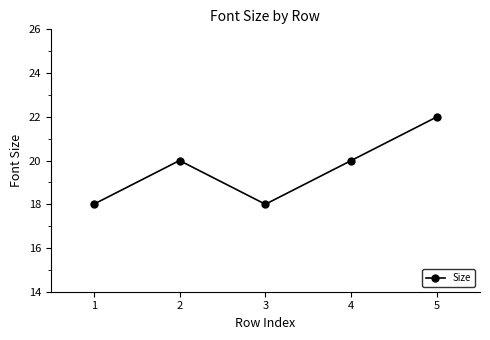

What is the difference between the maximum and minimum values?

4